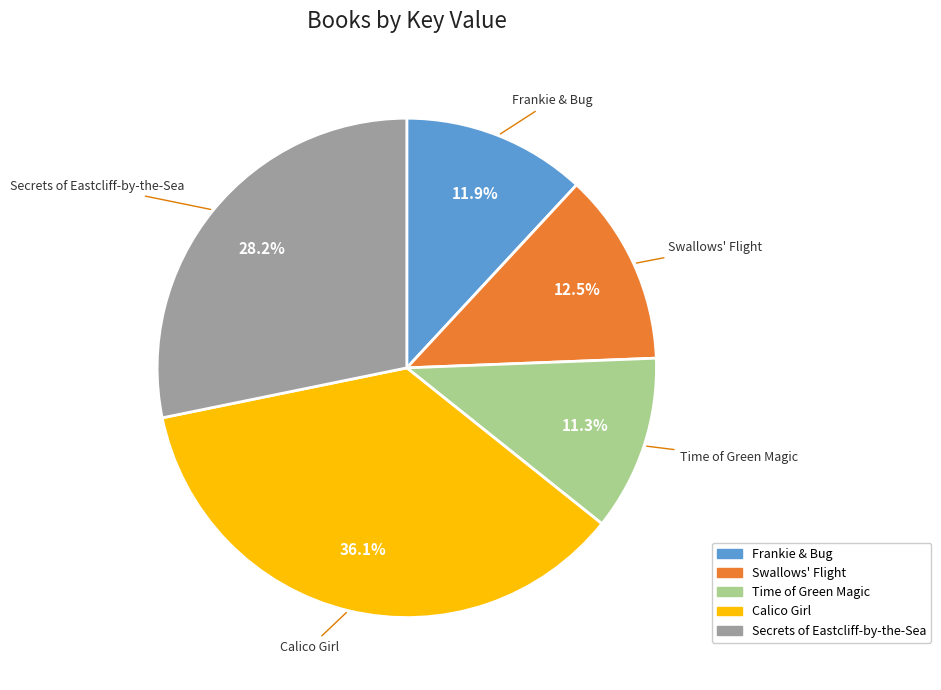

What is the smallest slice in the pie chart?

Time of Green Magic